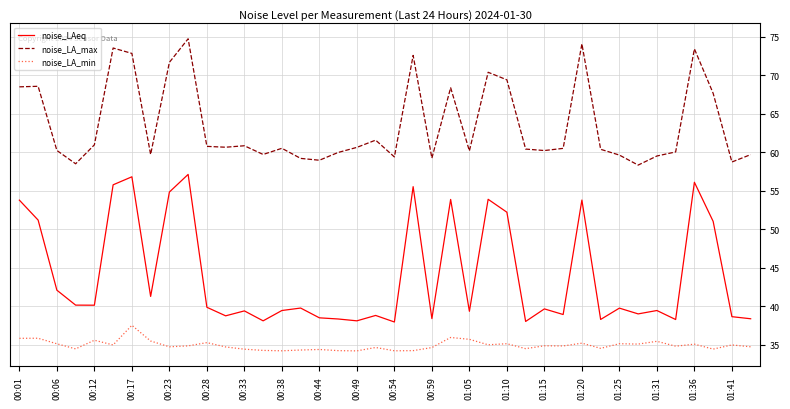

True or false: noise_LAeq and noise_LA_min intersect in this chart.

False